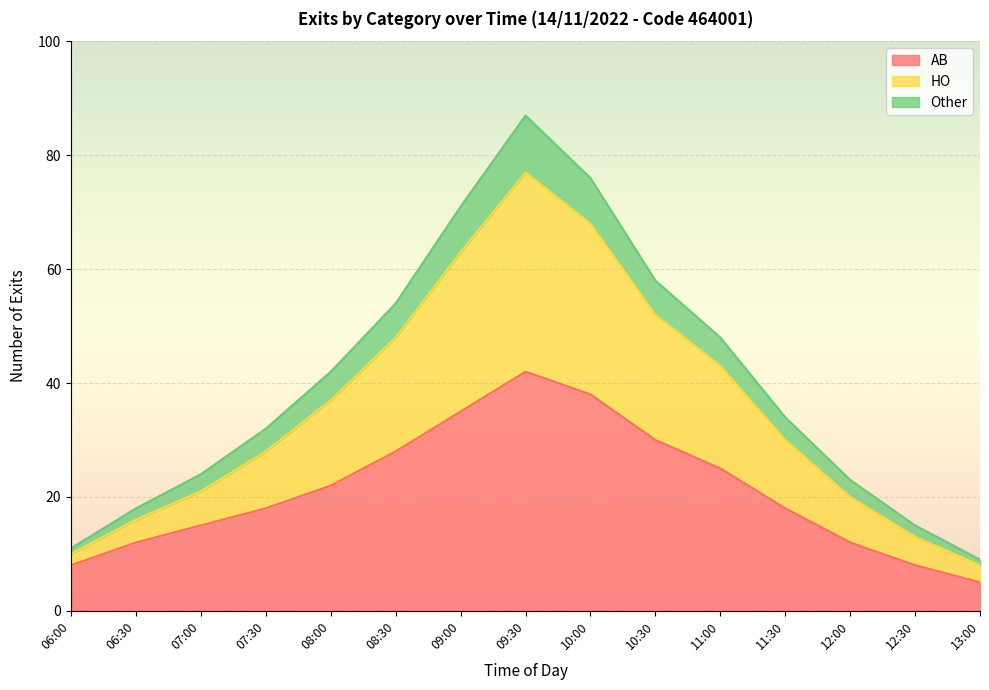

What is the minimum value for AB?

5